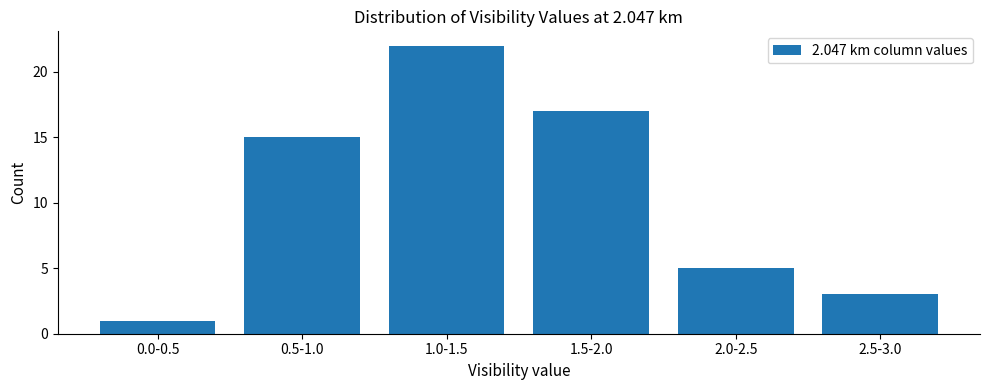

Reading left to right, transcribe all the data shown in this chart.

0.0-0.5=1	0.5-1.0=15	1.0-1.5=22	1.5-2.0=17	2.0-2.5=5	2.5-3.0=3